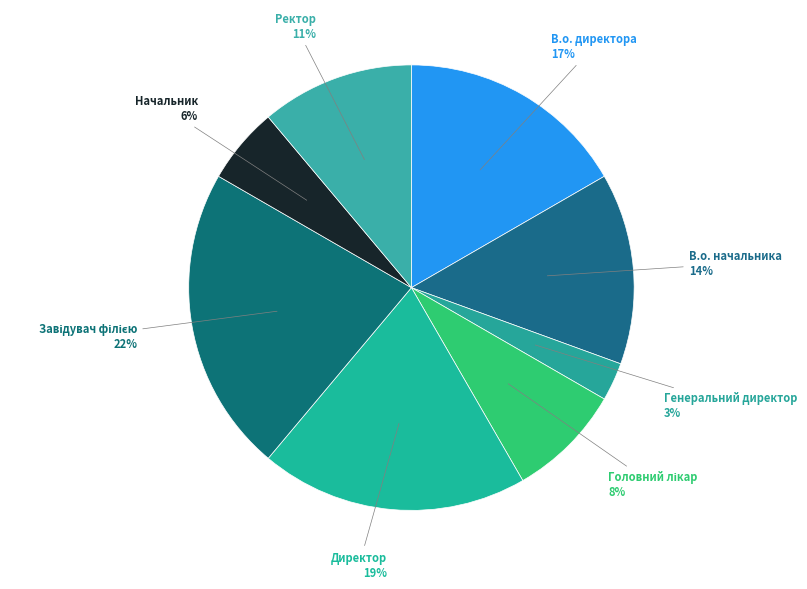

To the nearest percent, what percentage of the pie is В.о. директора?

17%